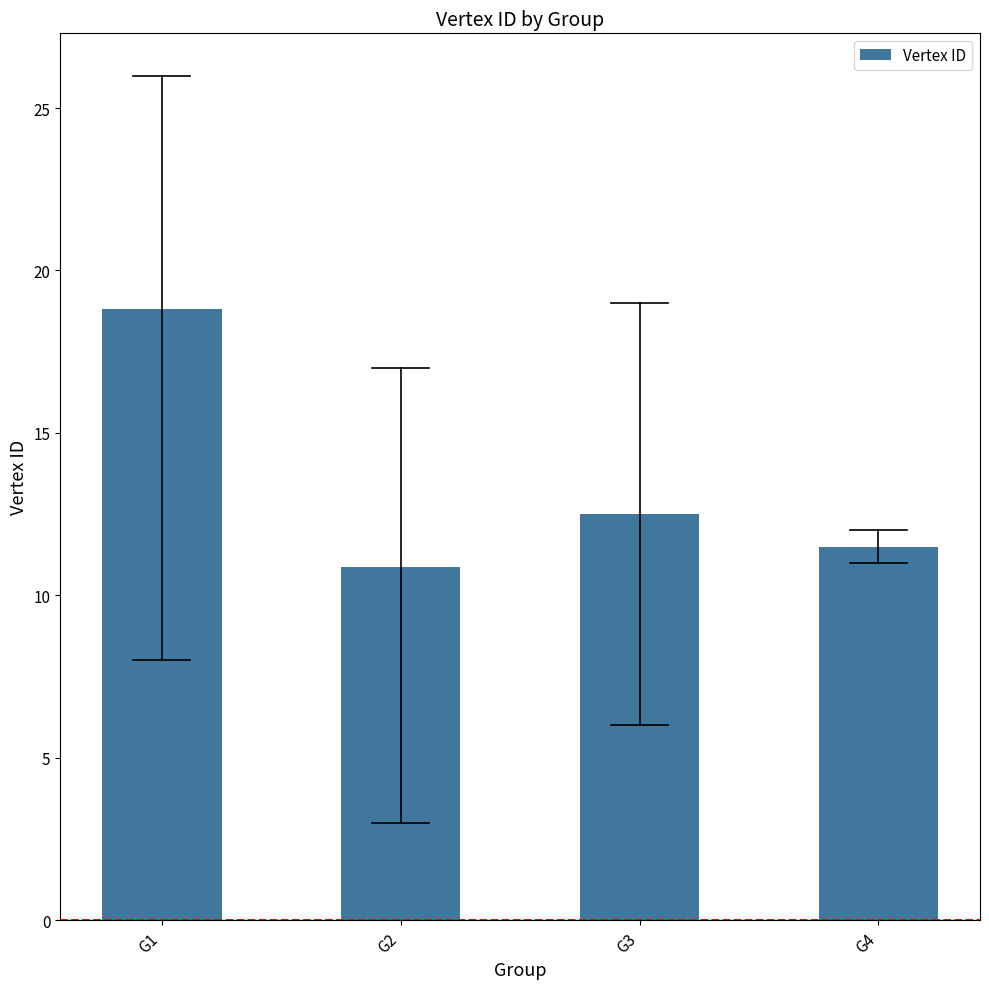

Reading left to right, transcribe all the data shown in this chart.

G1=18.8	G2=10.9	G3=12.5	G4=11.5